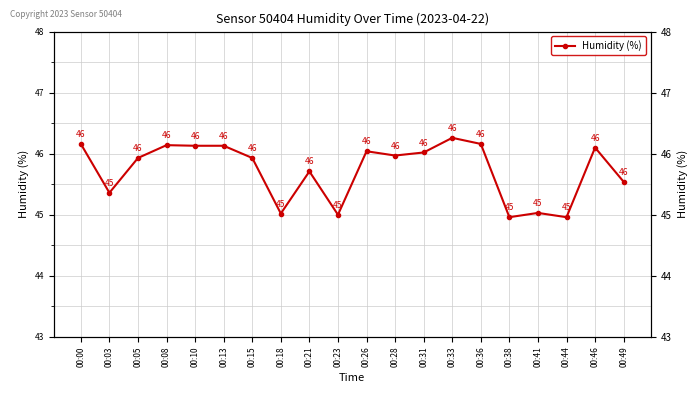

Does the chart have visible grid lines?

Yes